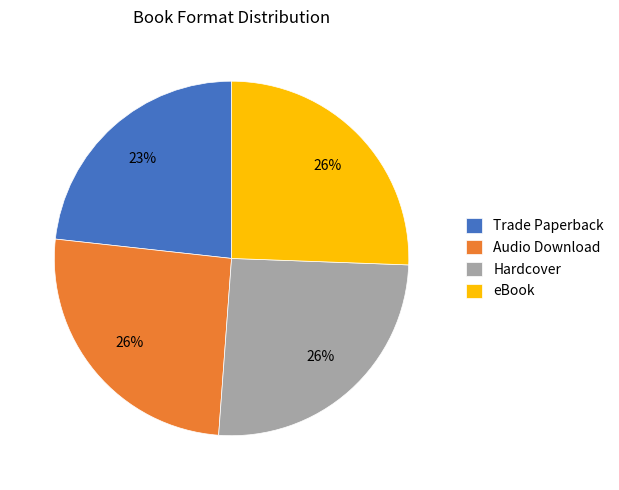

Does Hardcover account for over 50% of the chart?

No